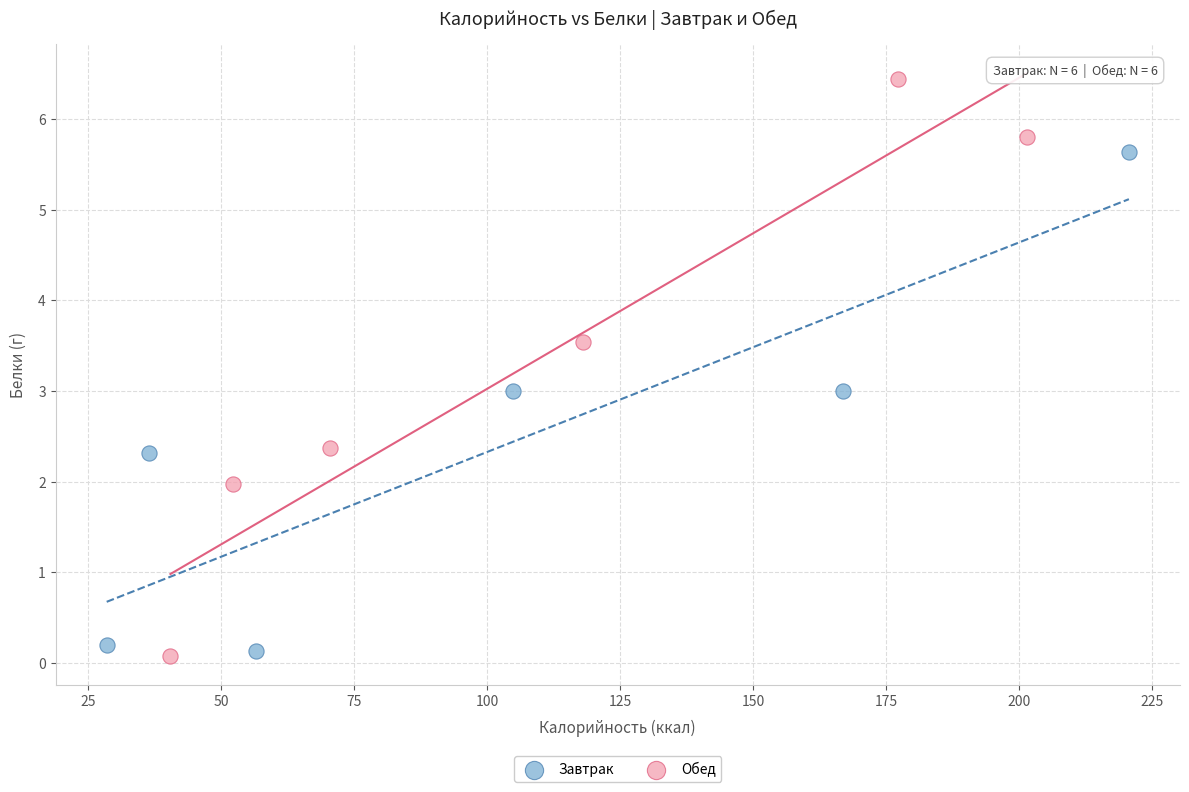

Which series reaches the maximum Y coordinate?

Обед